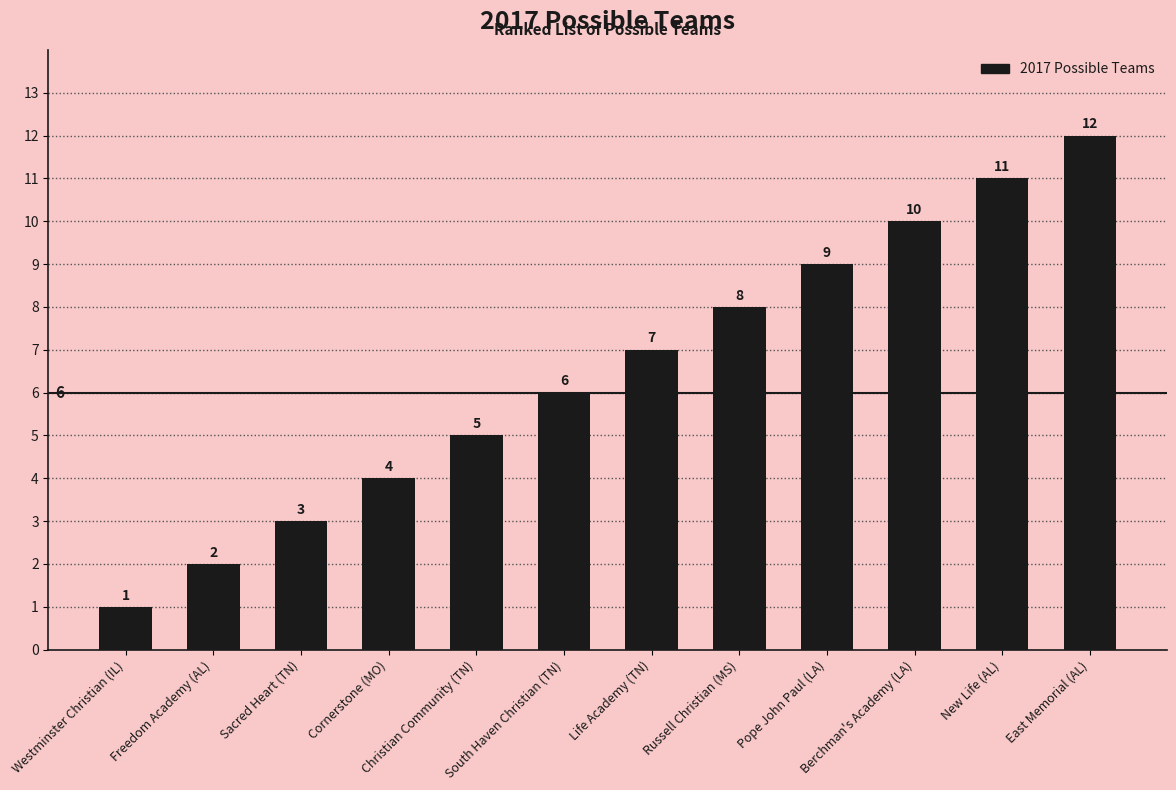

What is the approximate value at Russell Christian (MS), to the nearest 5?

10